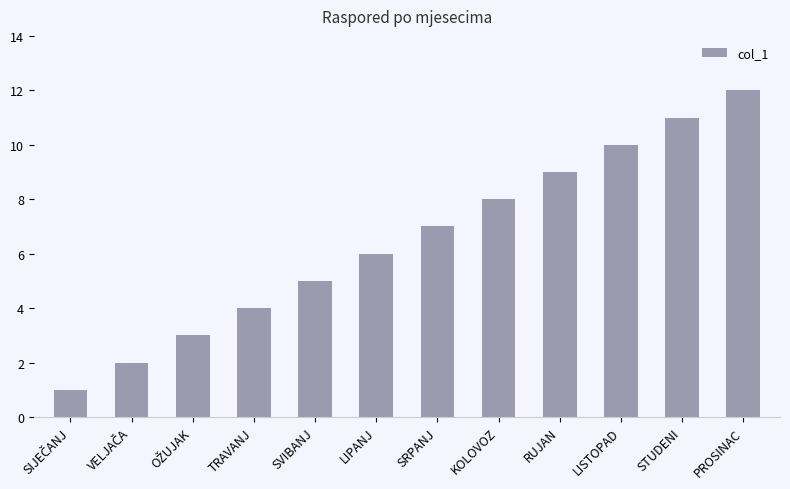

Which has a higher value, LIPANJ or SRPANJ?

SRPANJ